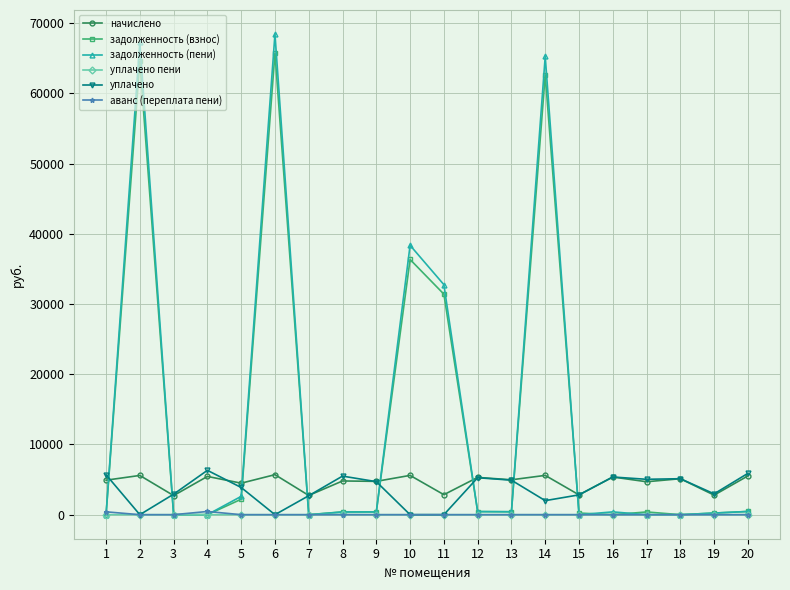

What is the minimum value for начислено?

2720.0